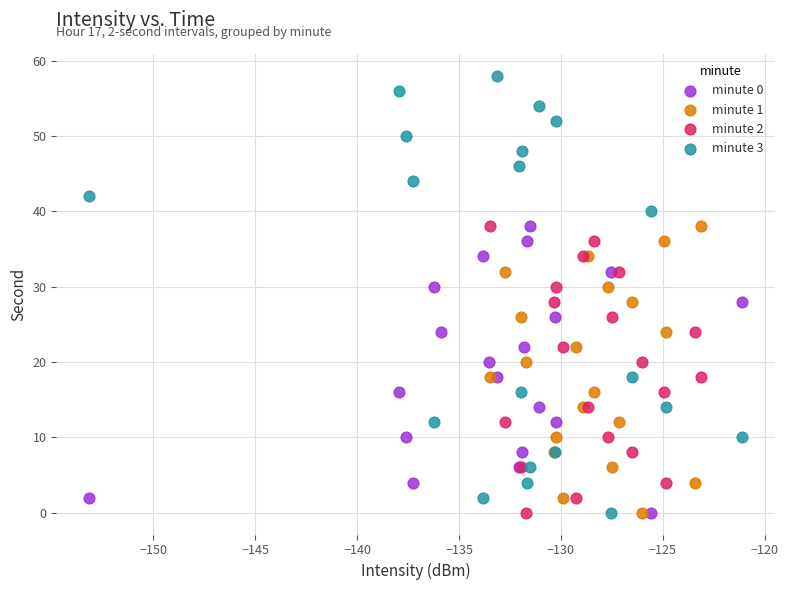

Which series contains the highest Y value?

minute 3